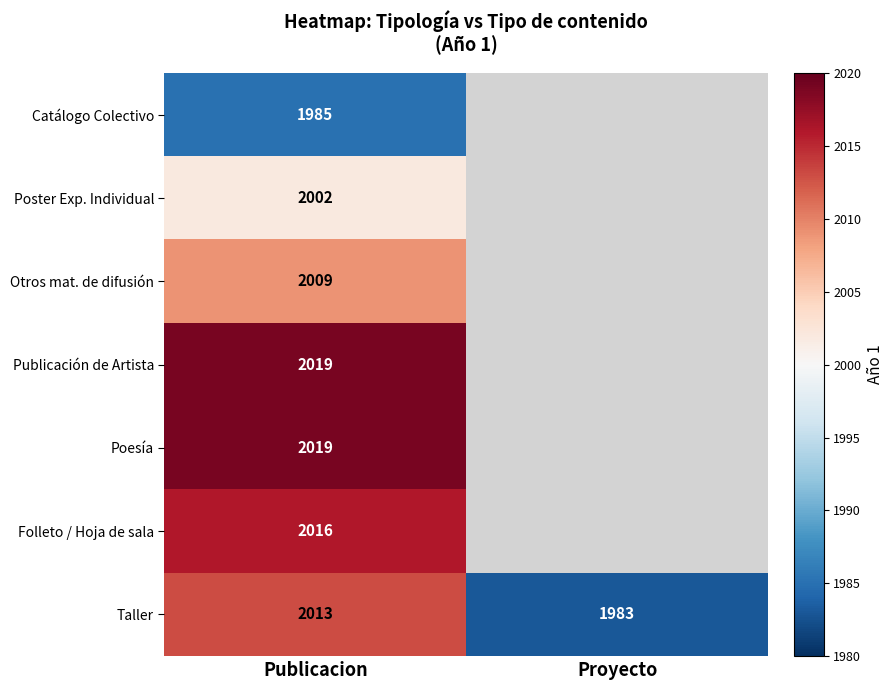

The value of Publicación de Artista at Publicacion is 793. True or false?

False